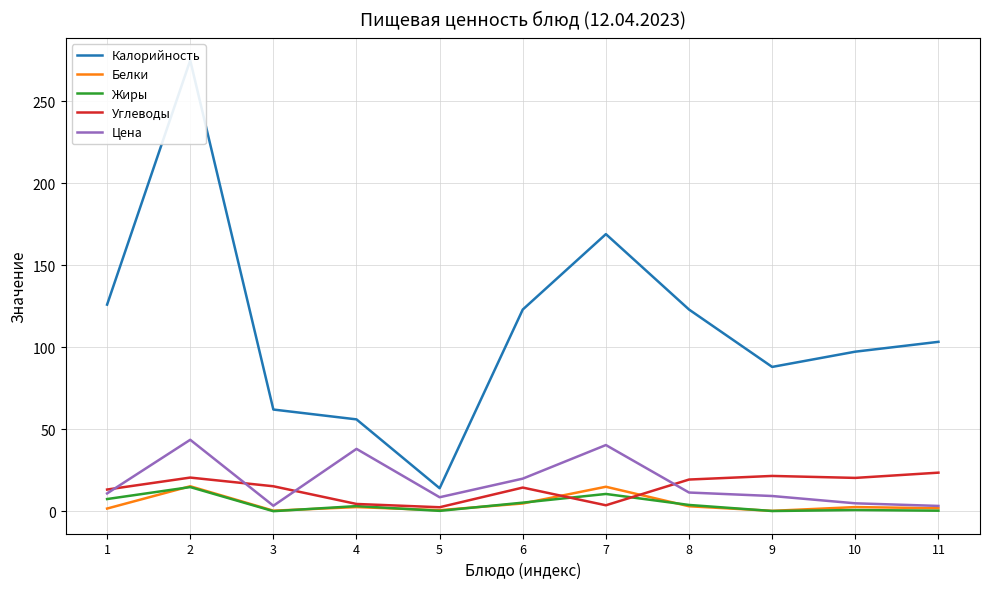

True or false: Углеводы has a value of 2.7 at 4.

False